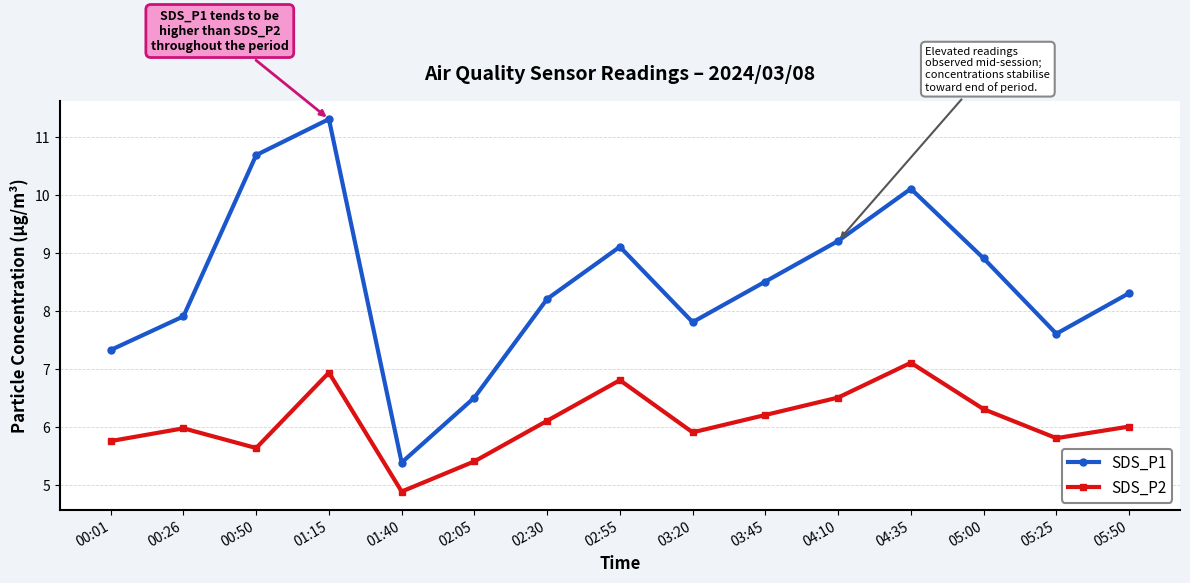

What is the minimum value shown in the chart?

4.9